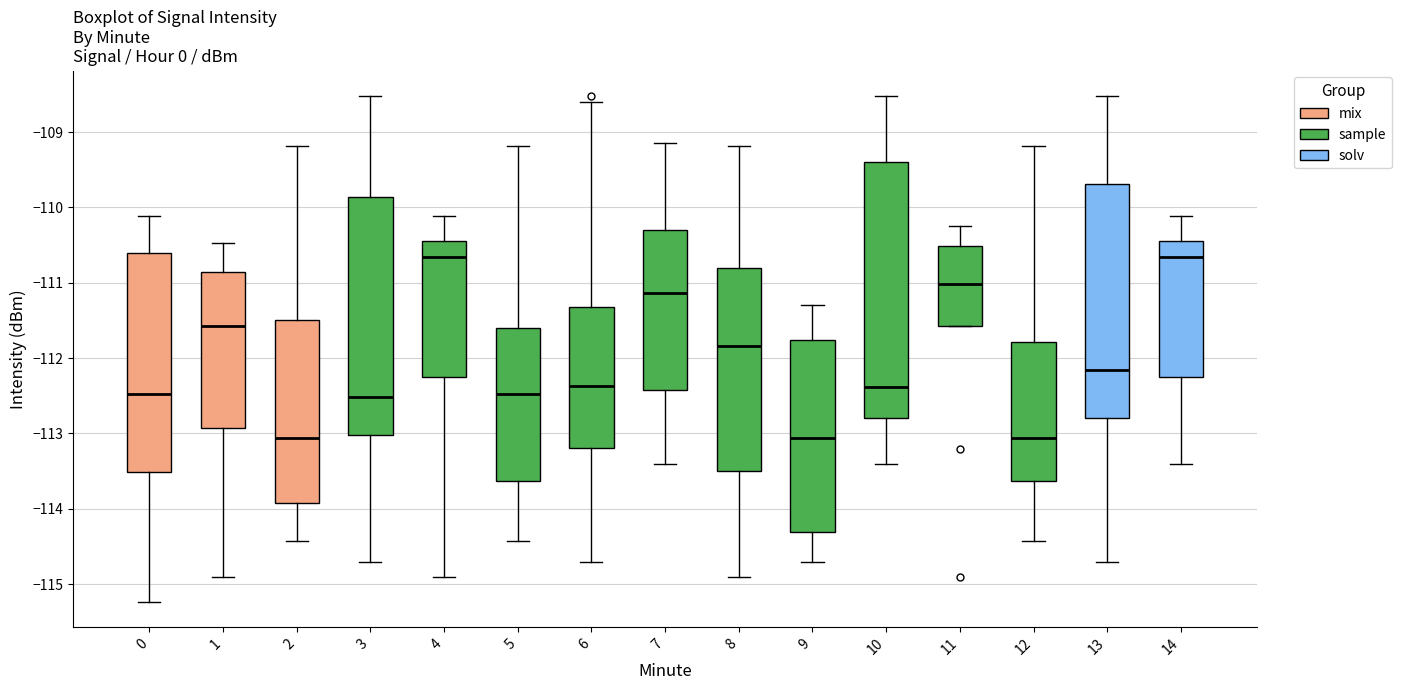

Reading left to right, transcribe this box plot: for each box, give where its median line is, the range the box spans, and where its two whiskers end, as read against the y-axis. The values are not printed on the chart, so give them approximately, as read against the axis.

0: median -112.5, box -113.5 to -110.6, whiskers -115.2 to -110.1
1: median -111.6, box -112.9 to -110.9, whiskers -114.9 to -110.5
2: median -113.1, box -113.9 to -111.5, whiskers -114.4 to -109.2
3: median -112.5, box -113.0 to -109.9, whiskers -114.7 to -108.5
4: median -110.7, box -112.2 to -110.4, whiskers -114.9 to -110.1
5: median -112.5, box -113.6 to -111.6, whiskers -114.4 to -109.2
6: median -112.4, box -113.2 to -111.3, whiskers -114.7 to -108.6
7: median -111.1, box -112.4 to -110.3, whiskers -113.4 to -109.1
8: median -111.8, box -113.5 to -110.8, whiskers -114.9 to -109.2
9: median -113.1, box -114.3 to -111.8, whiskers -114.7 to -111.3
10: median -112.4, box -112.8 to -109.4, whiskers -113.4 to -108.5
11: median -111.0, box -111.6 to -110.5, whiskers -111.6 to -110.2
12: median -113.1, box -113.6 to -111.8, whiskers -114.4 to -109.2
13: median -112.2, box -112.8 to -109.7, whiskers -114.7 to -108.5
14: median -110.7, box -112.2 to -110.4, whiskers -113.4 to -110.1